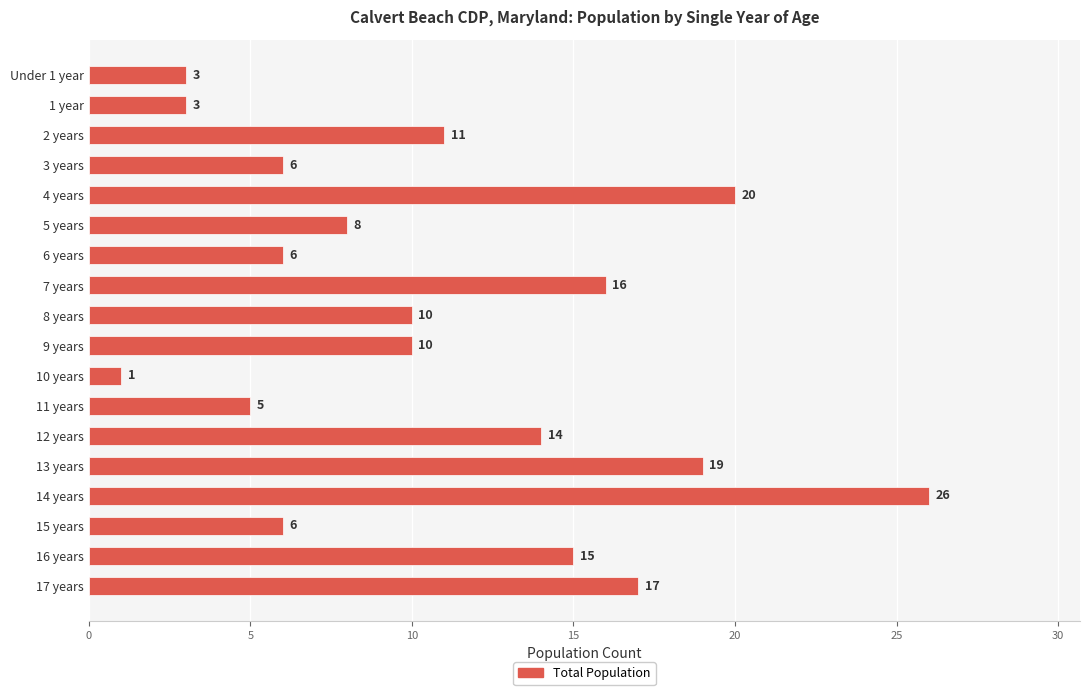

What value does the data have at 7 years, to the nearest 10?

20